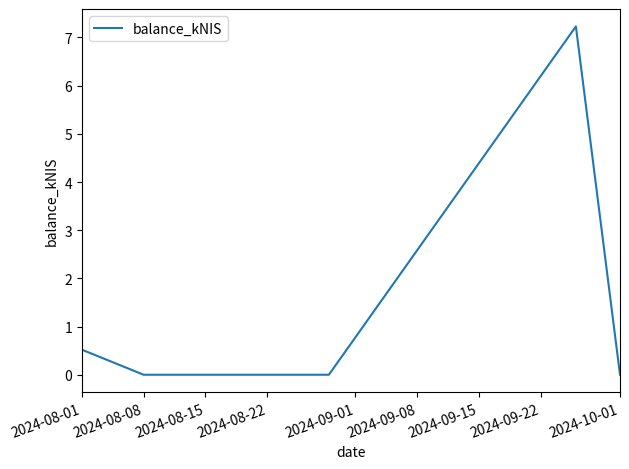

What is the average value?

1.6